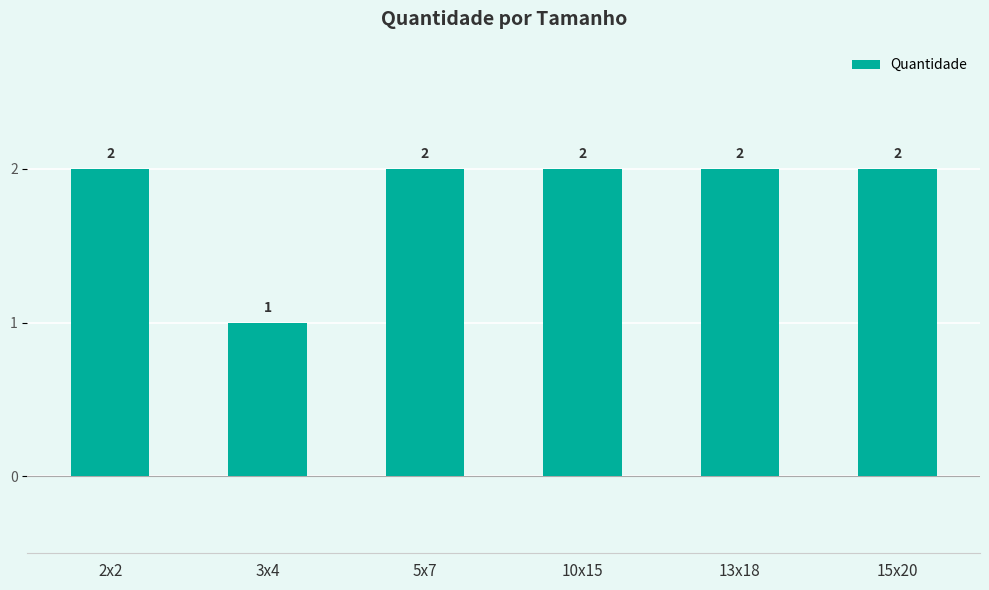

What position from the right is 13x18?

2